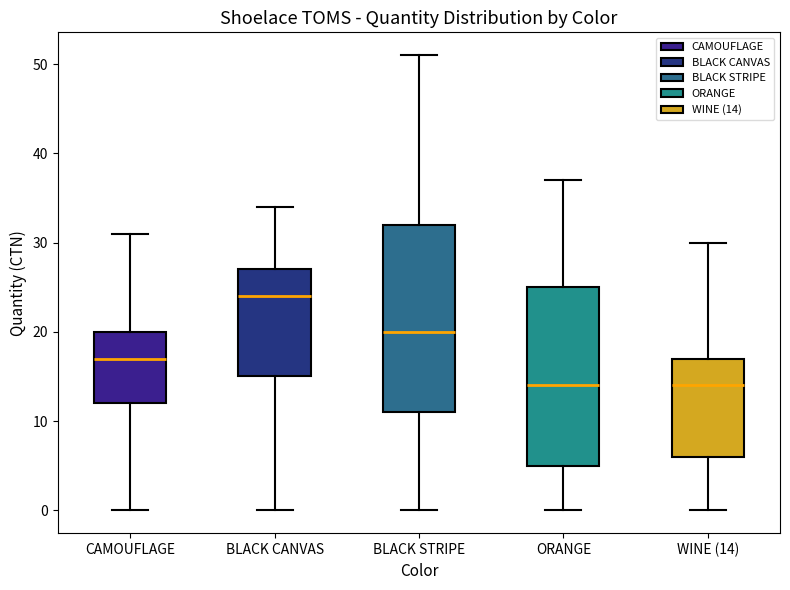

Reading left to right, read every box against the y-axis: the position of its median line, the range the box covers, and the ends of its whiskers. The values are not printed on the chart, so give them approximately, as read against the axis.

CAMOUFLAGE: median 17, box 12 to 20, whiskers 0 to 31
BLACK CANVAS: median 24, box 15 to 27, whiskers 0 to 34
BLACK STRIPE: median 20, box 11 to 32, whiskers 0 to 51
ORANGE: median 14, box 5 to 25, whiskers 0 to 37
WINE (14): median 14, box 6 to 17, whiskers 0 to 30